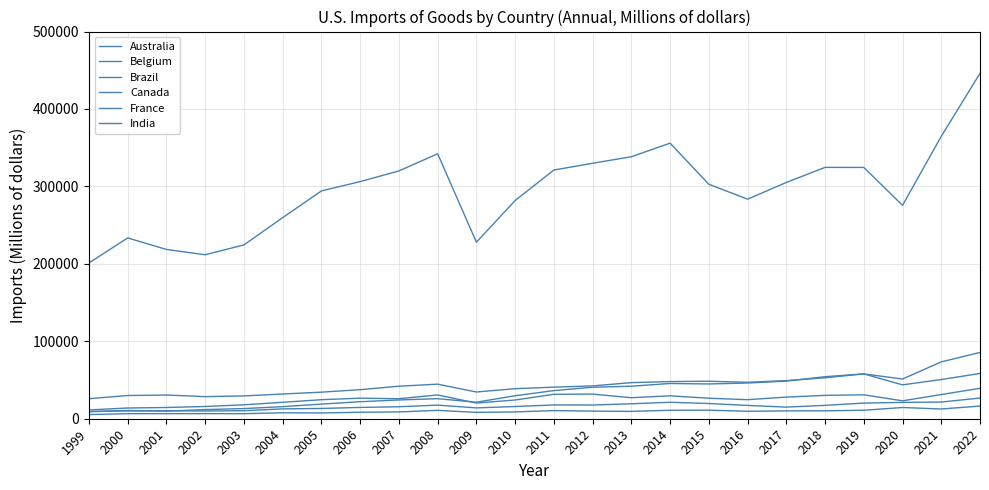

How many lines are shown in the chart?

6